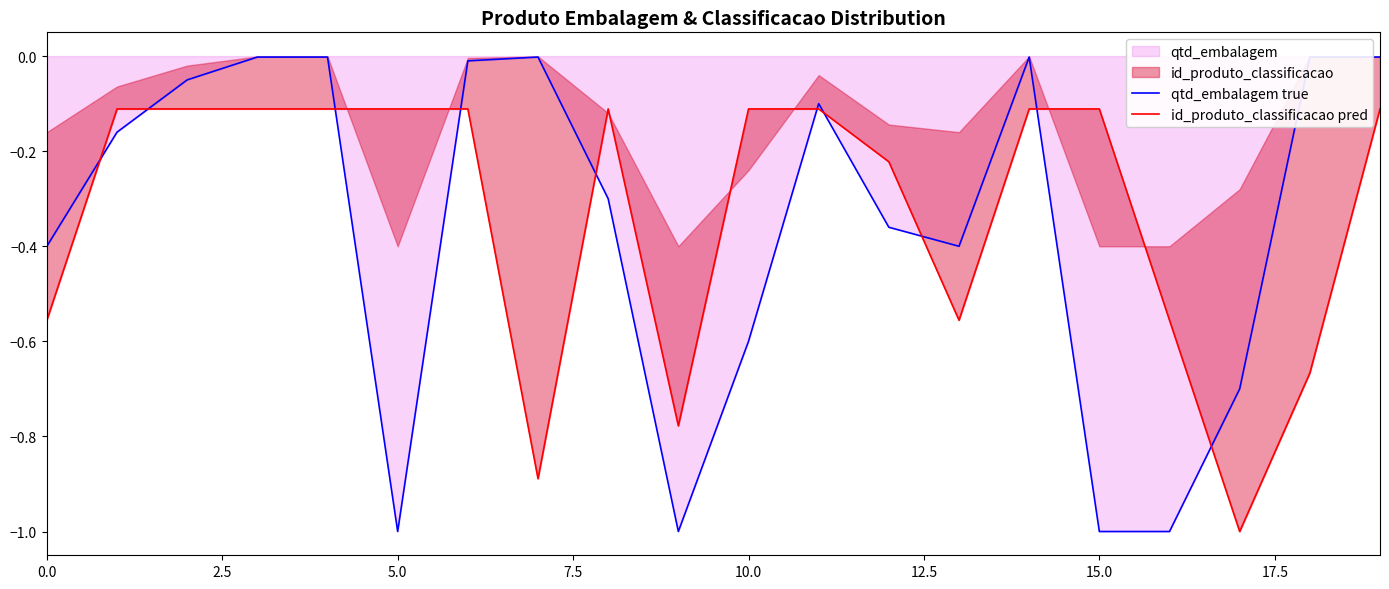

What is the minimum value shown in the chart?

-1.0